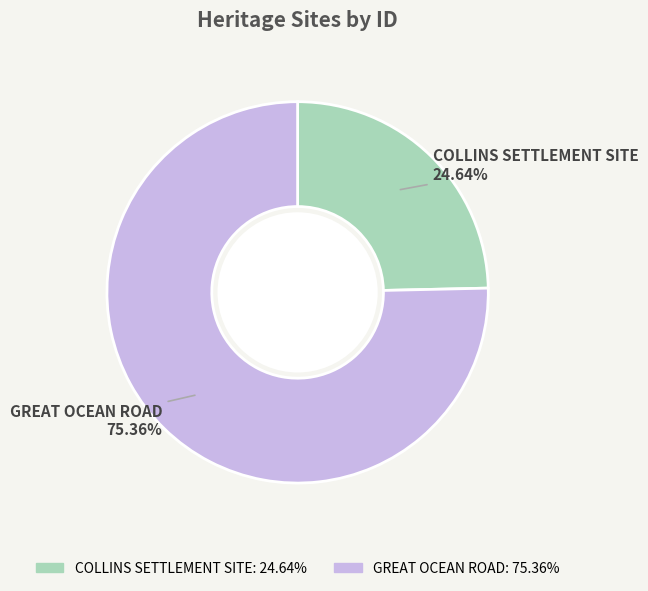

How many slices are in this pie chart?

2